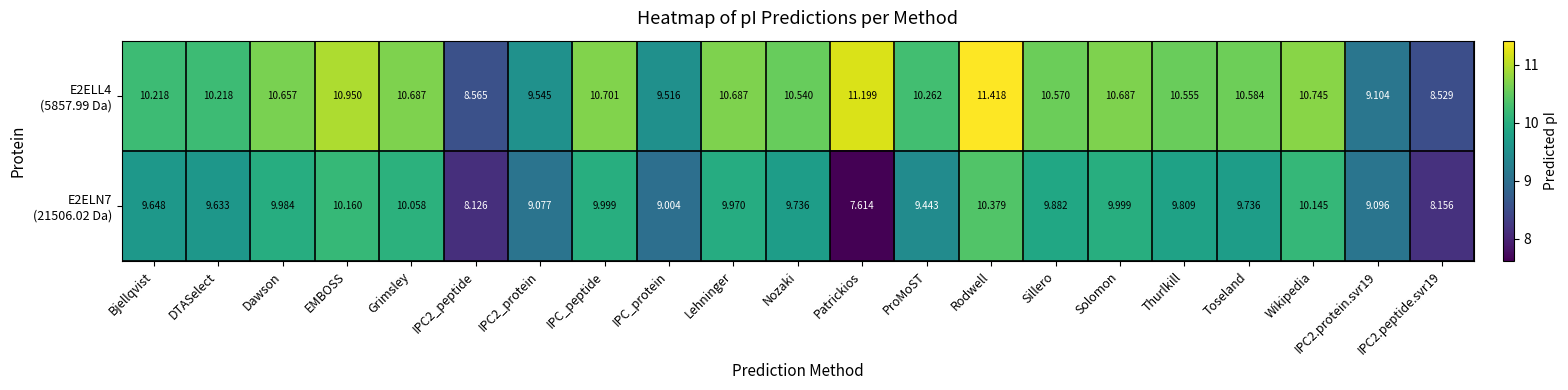

At which category is the sum across all series the highest?

Rodwell